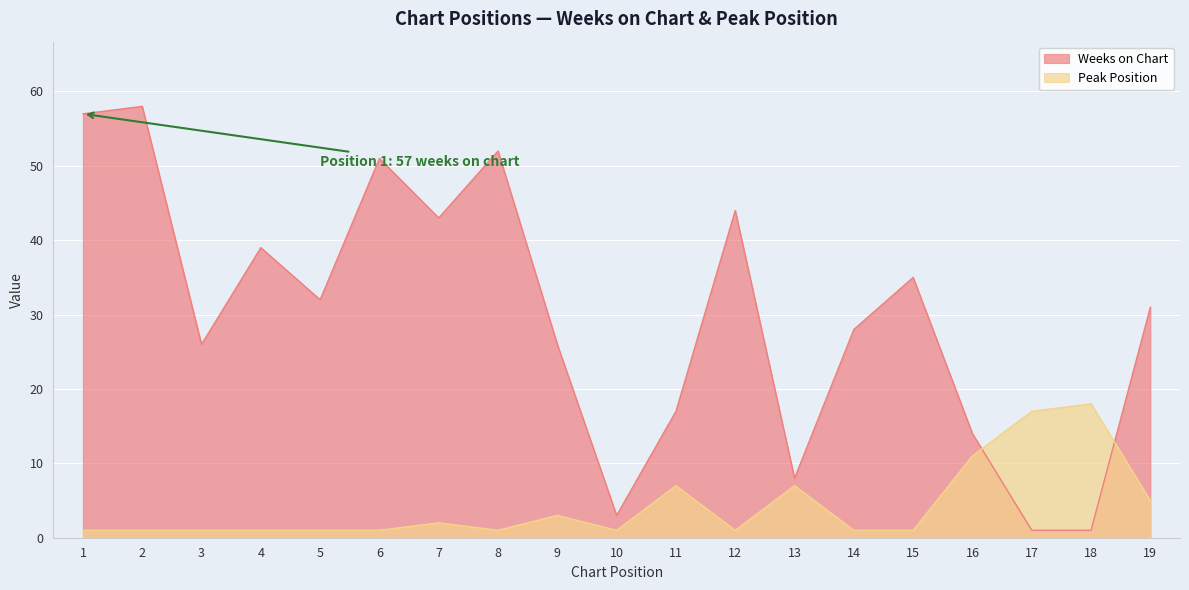

Reading left to right, extract all data points from this chart.

Weeks on Chart: 1=57	2=58	3=26	4=39	5=32	6=51	7=43	8=52	9=26	10=3	11=17	12=44	13=8	14=28	15=35	16=14	17=1	18=1	19=31
Peak Position: 1=1	2=1	3=1	4=1	5=1	6=1	7=2	8=1	9=3	10=1	11=7	12=1	13=7	14=1	15=1	16=11	17=17	18=18	19=5